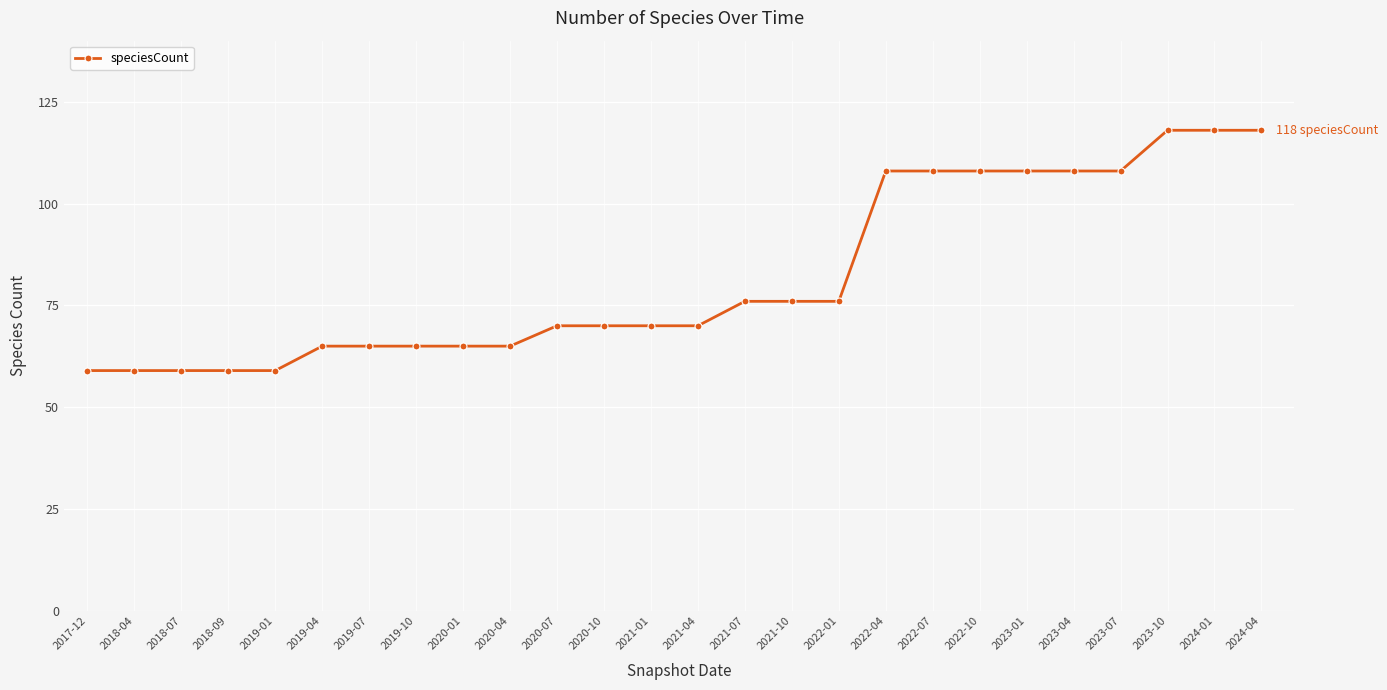

What is the minimum value shown in the chart?

59